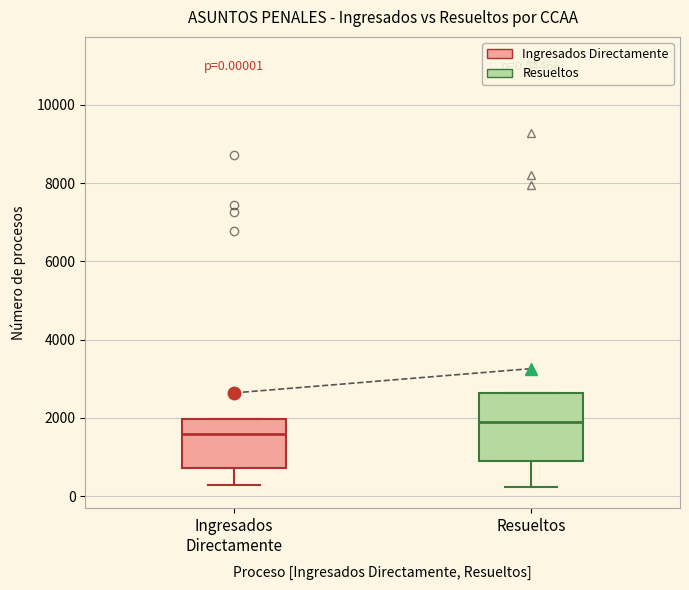

Which box has the lowest median line?

Ingresados Directamente